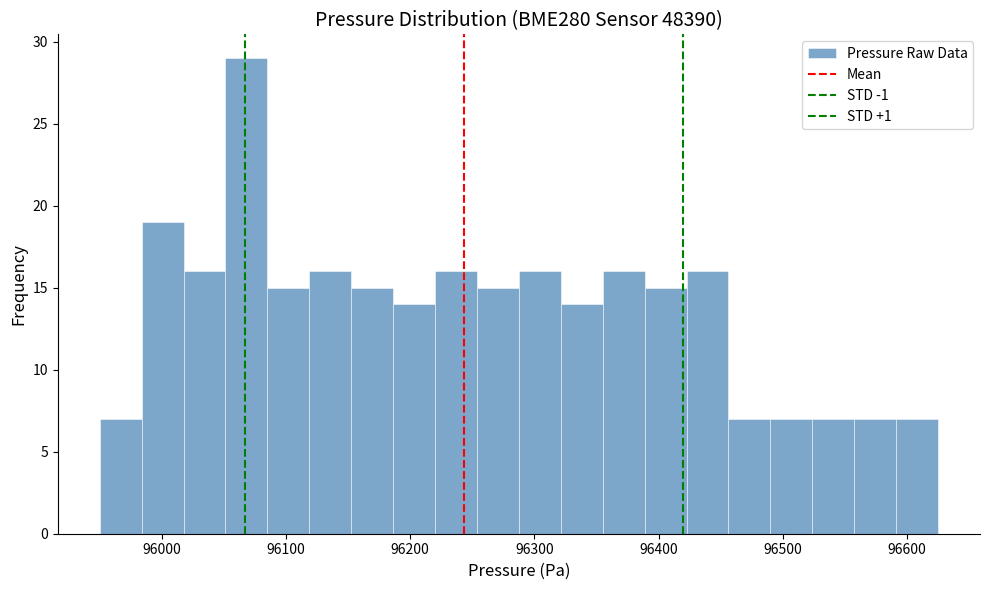

Read against the x-axis, roughly where is the centre of the tallest bar?

96070